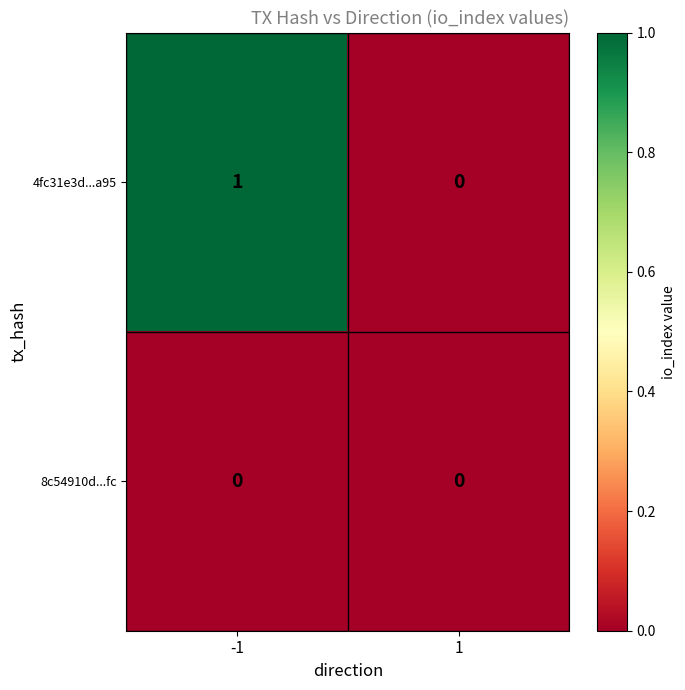

Rank the series by their maximum value, from highest to lowest.

4fc31e3d...a95, 8c54910d...fc